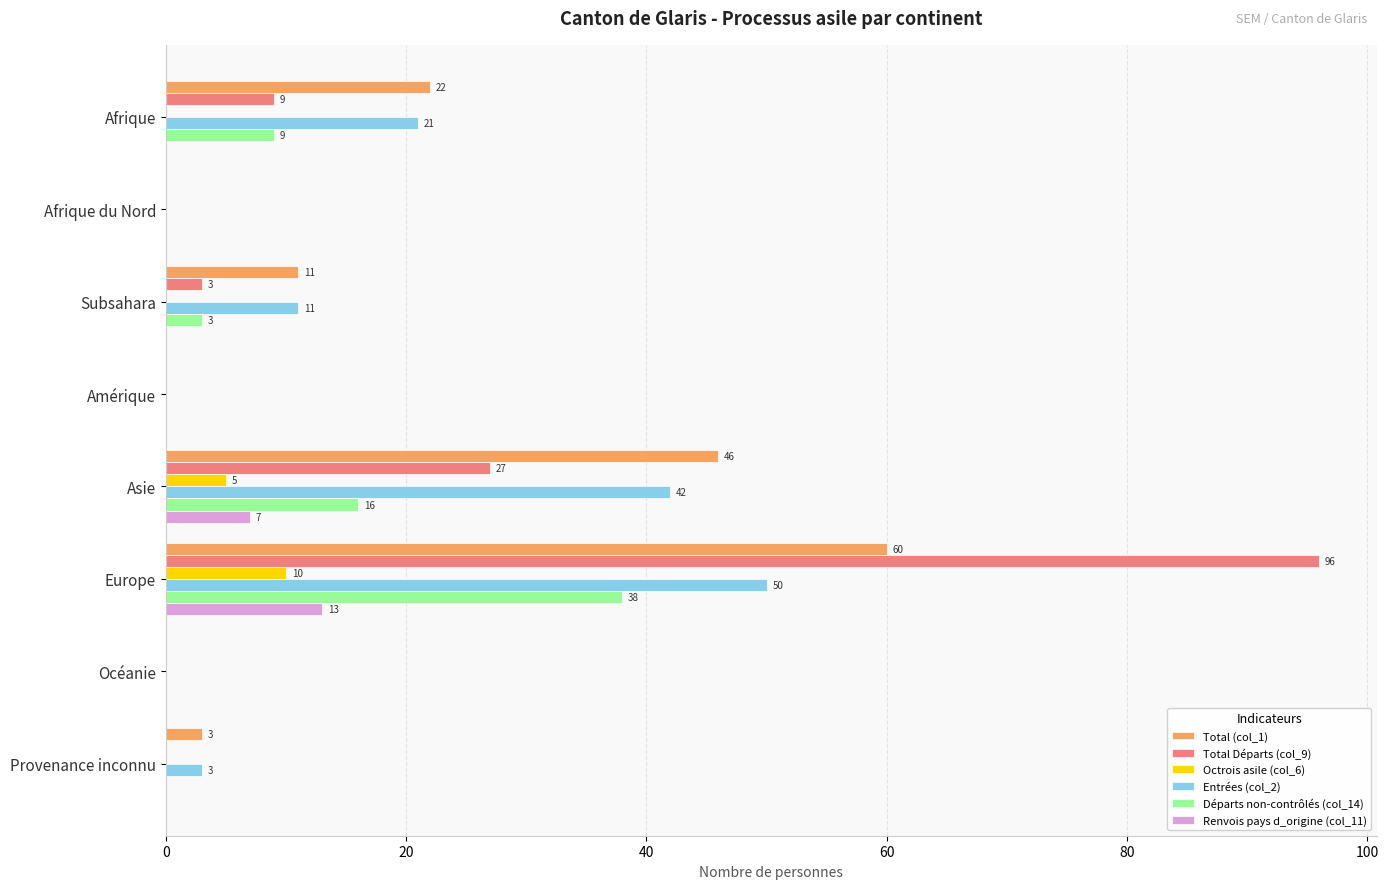

Which label corresponds to the largest value in the chart?

Europe